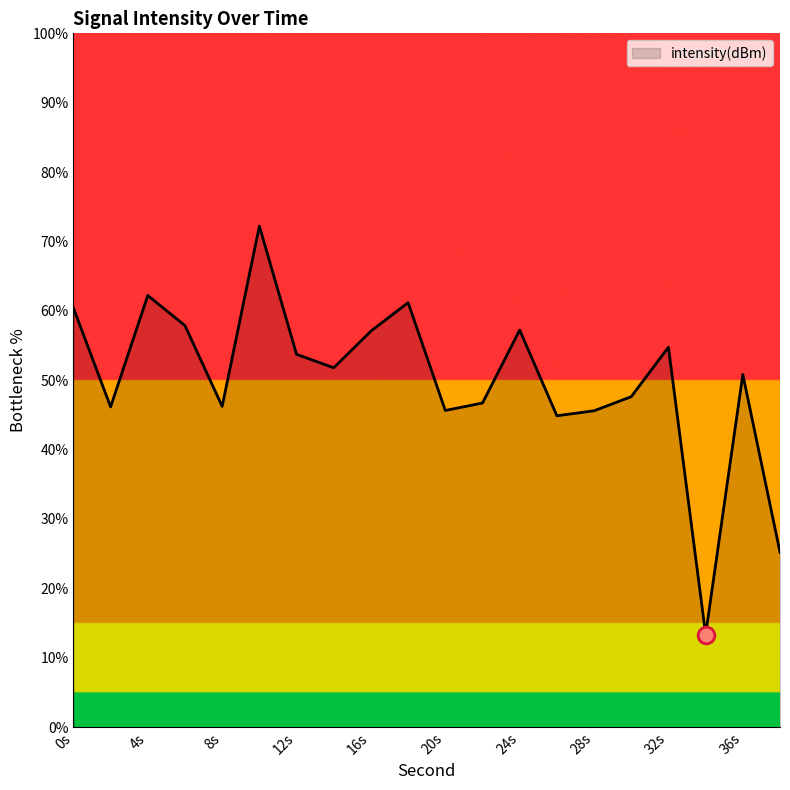

What is the minimum value shown in the chart?

13.3